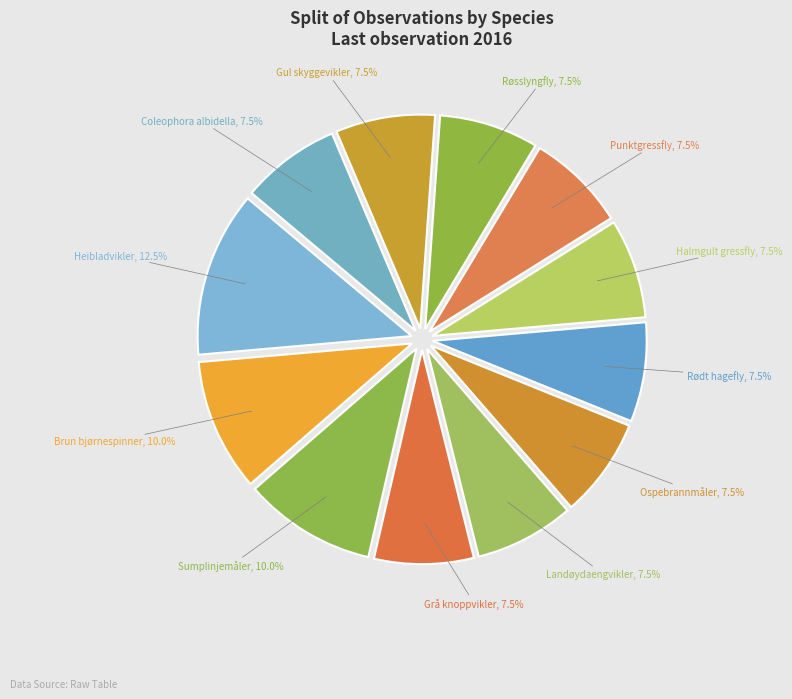

Combined, what portion of the pie is Punktgressfly and Coleophora albidella?

15.0%